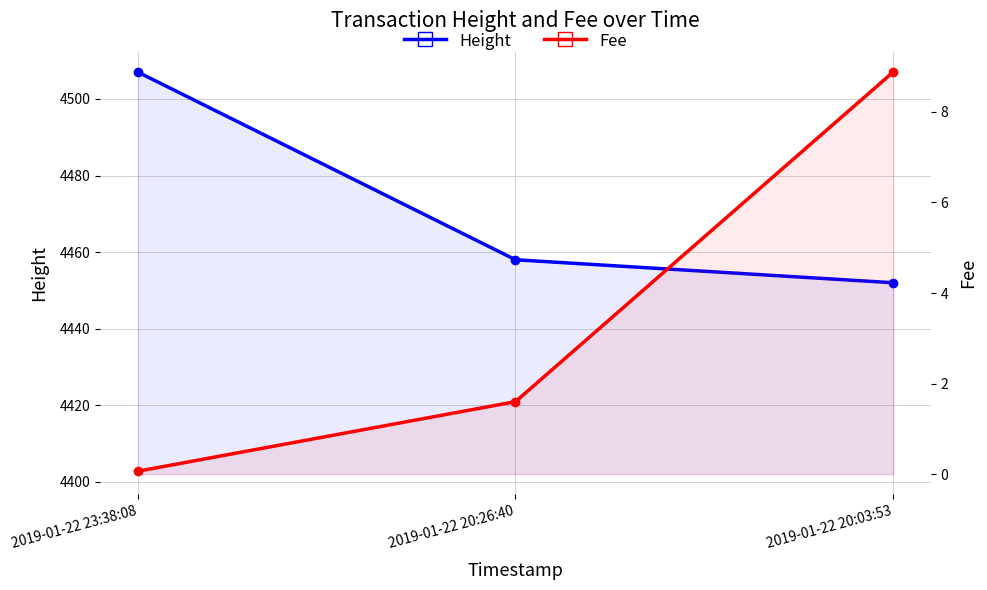

What is the approximate value of Height at 2019-01-22 20:26:40?

4458.0